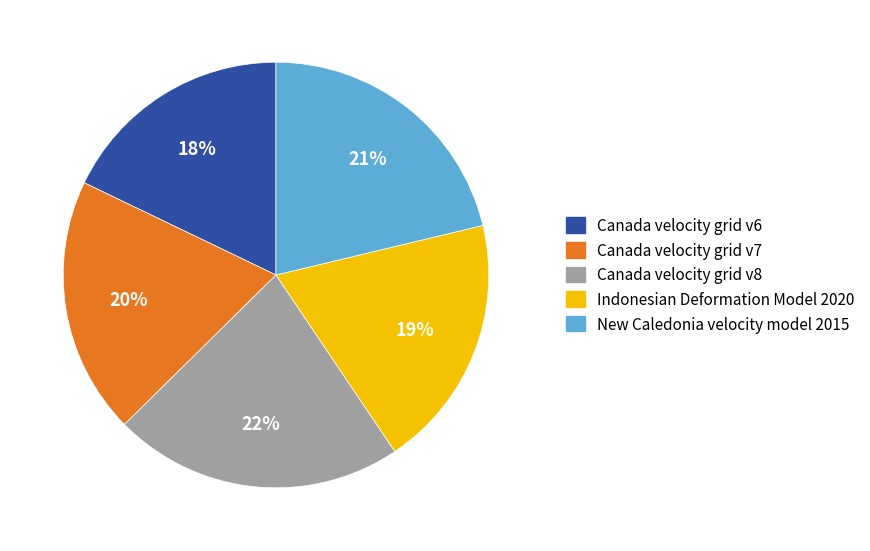

What is the largest slice in the pie chart?

Canada velocity grid v8